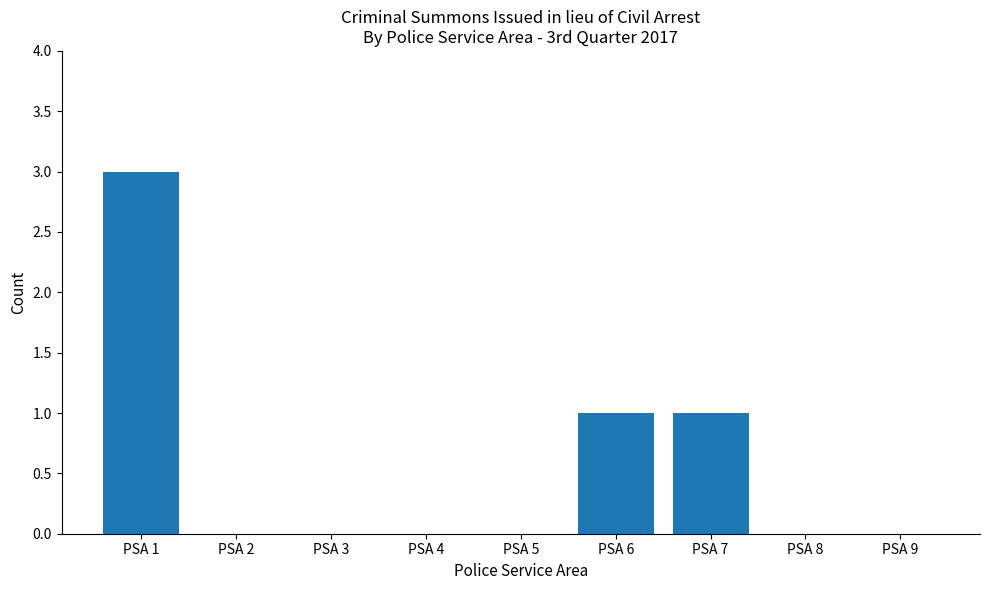

Count the number of categories in the chart.

9